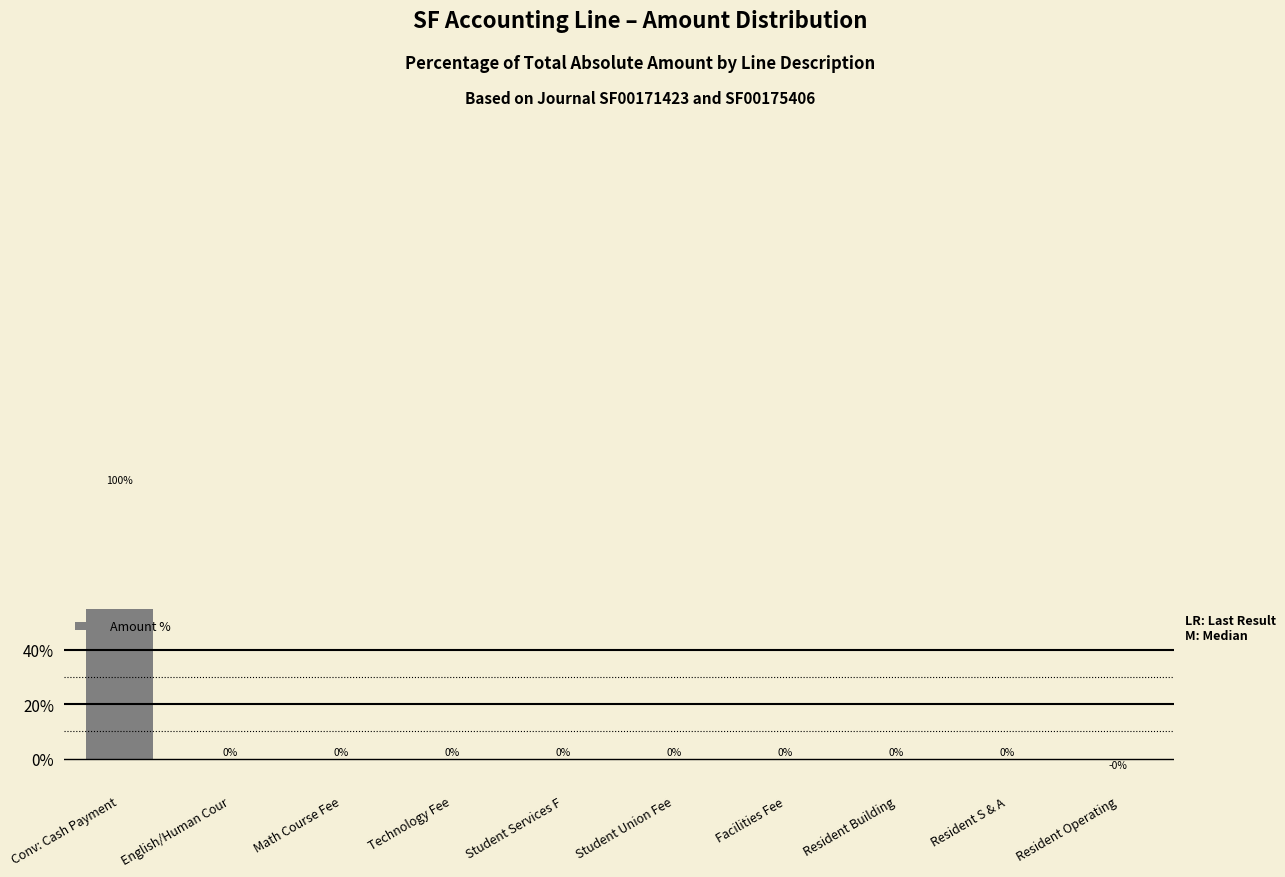

Which category has the lowest value across all series?

Resident Operating